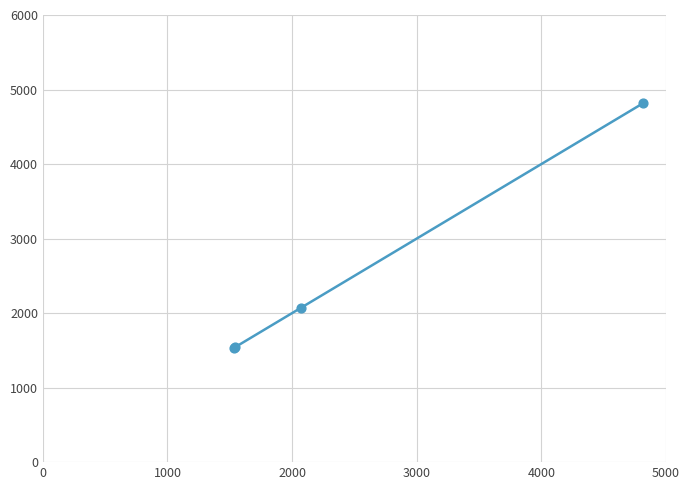

What is the maximum value shown in the chart?

4817